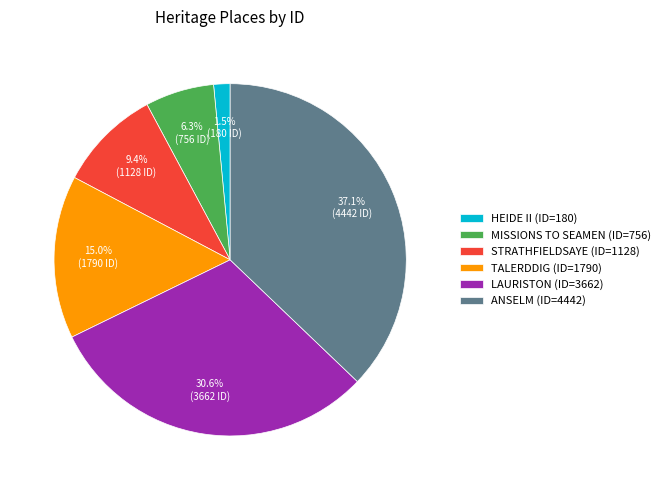

To the nearest percent, what is the average slice percentage?

17%